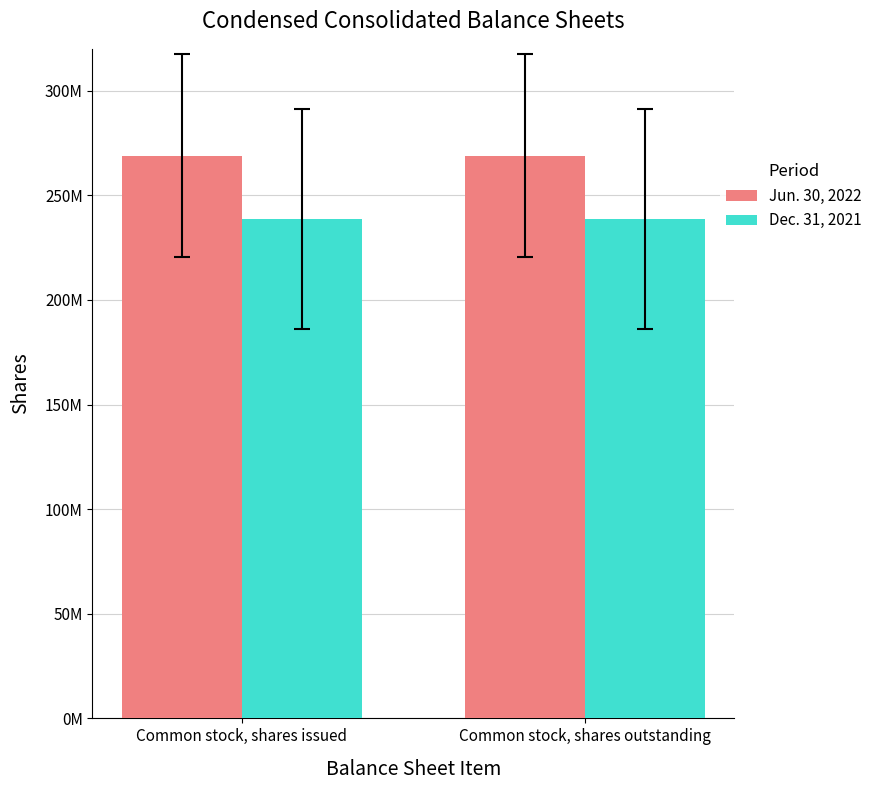

What are all the series names shown in the legend?

Jun. 30, 2022, Dec. 31, 2021